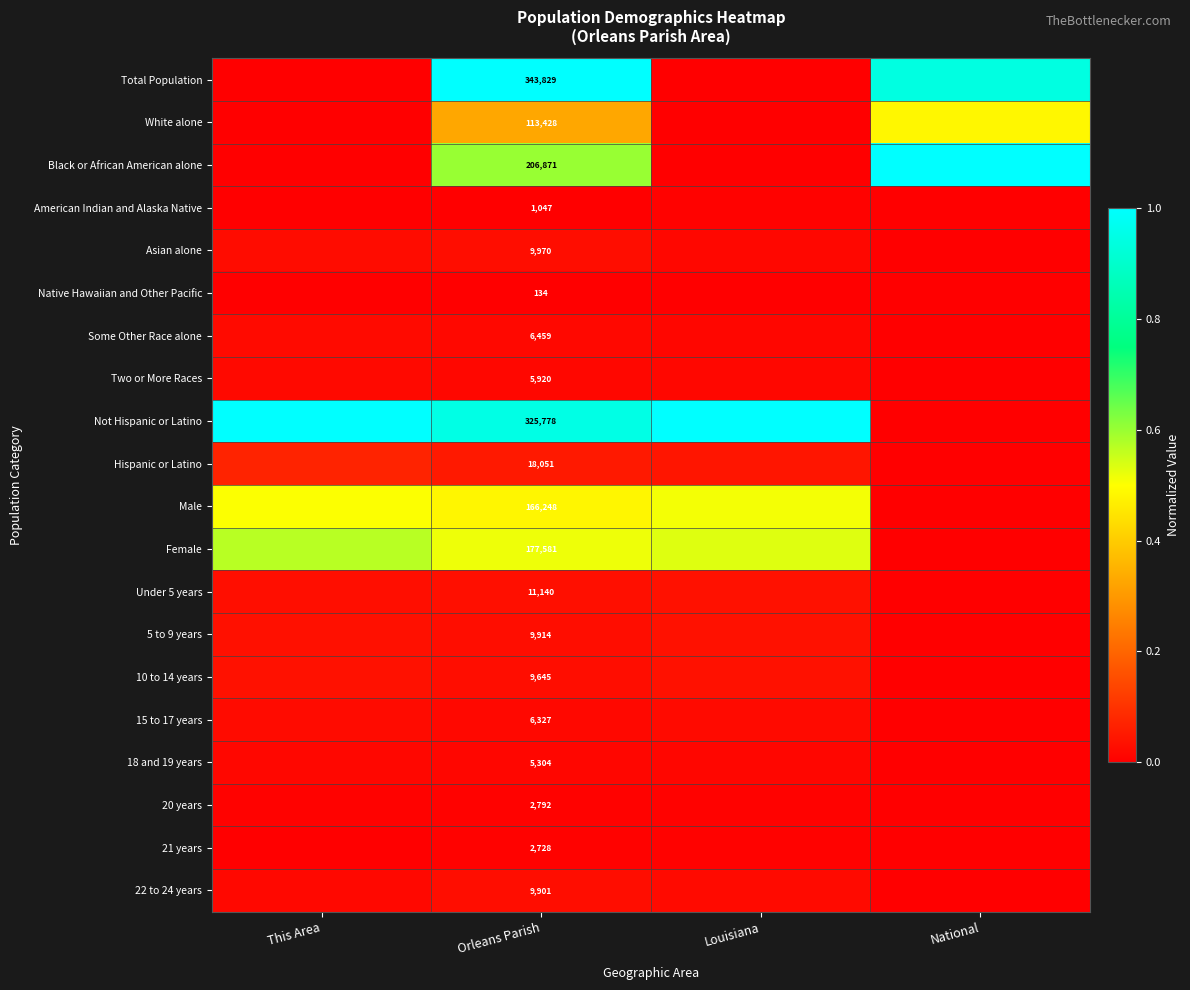

What is the total value across all series at This Area?

2.4